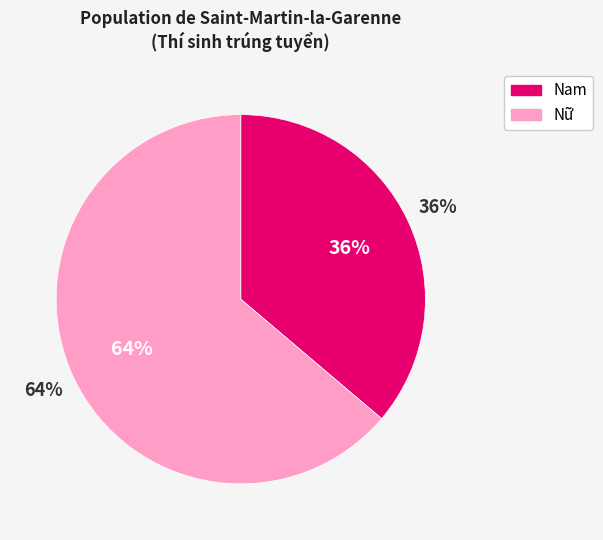

What portion of the pie excludes Nữ?

36.2%